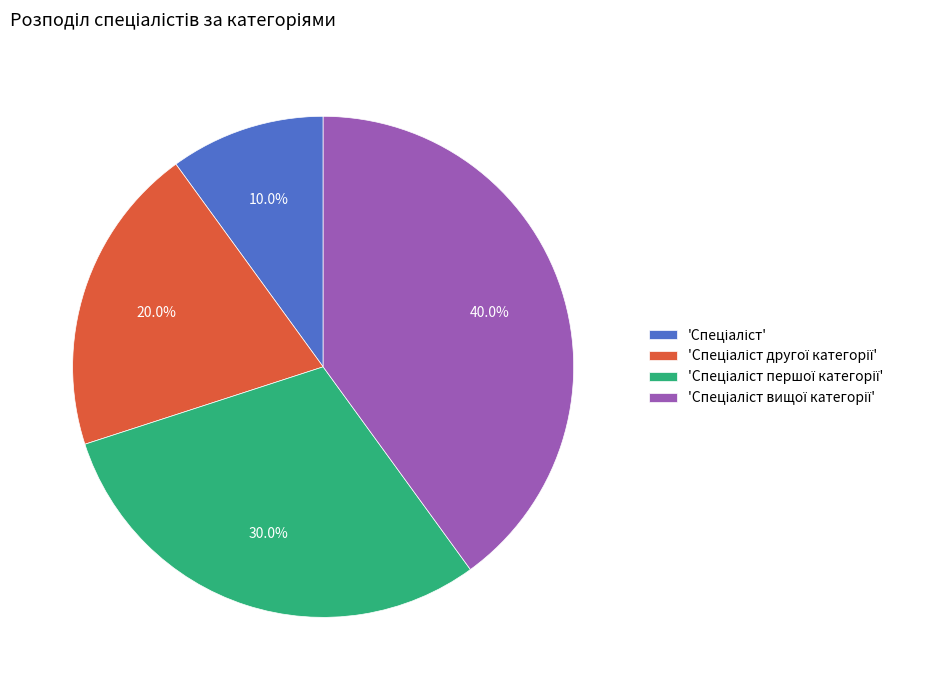

Count the number of slices in the pie.

4